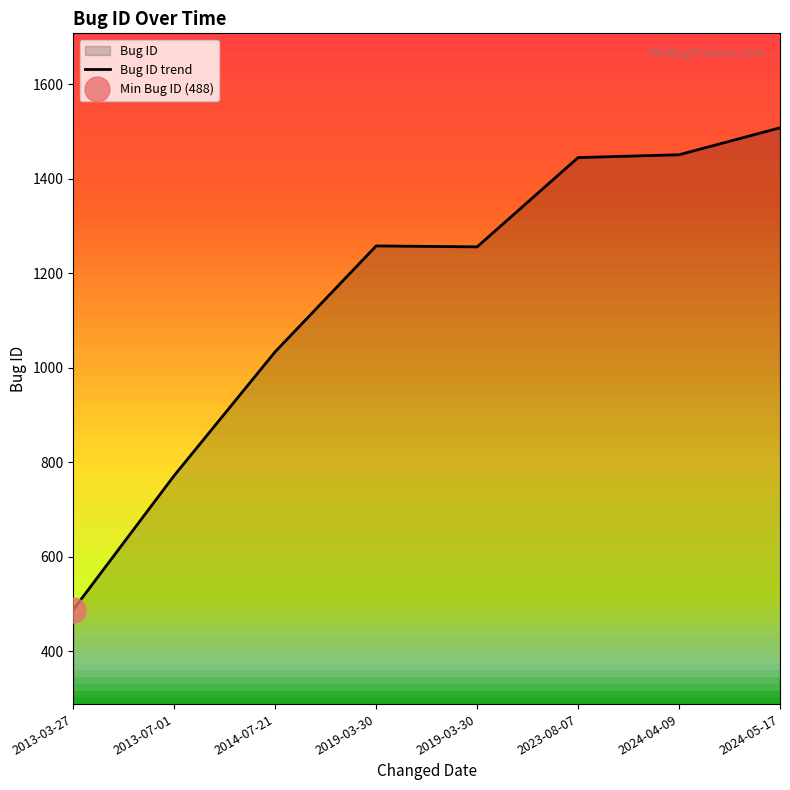

True or false: the data shows 2112 at 2023-08-07.

False